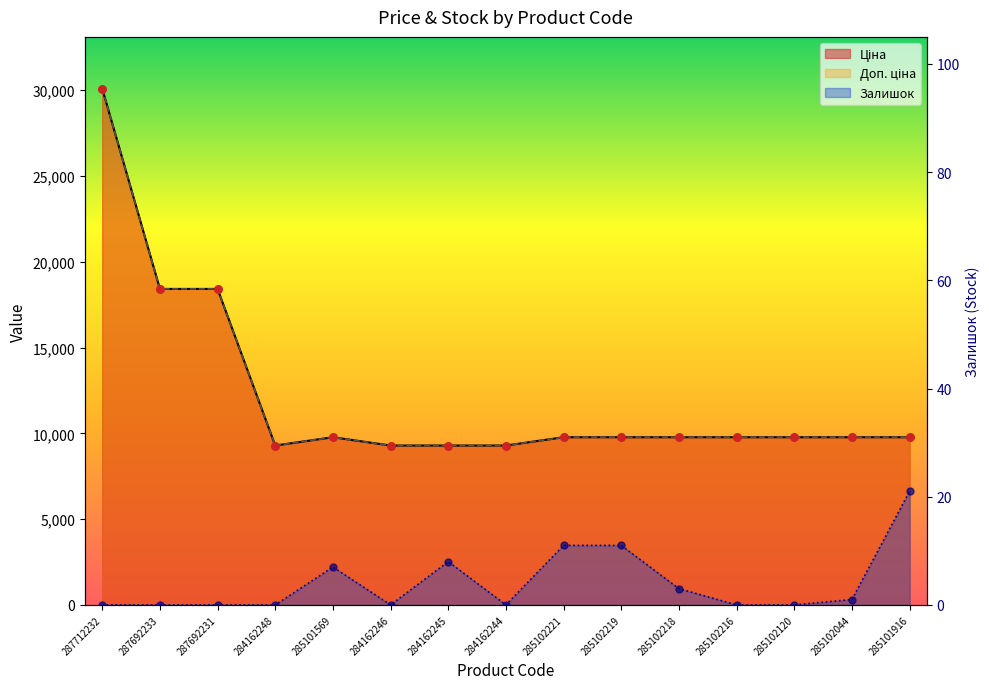

At which category is the sum across all series the highest?

287712232